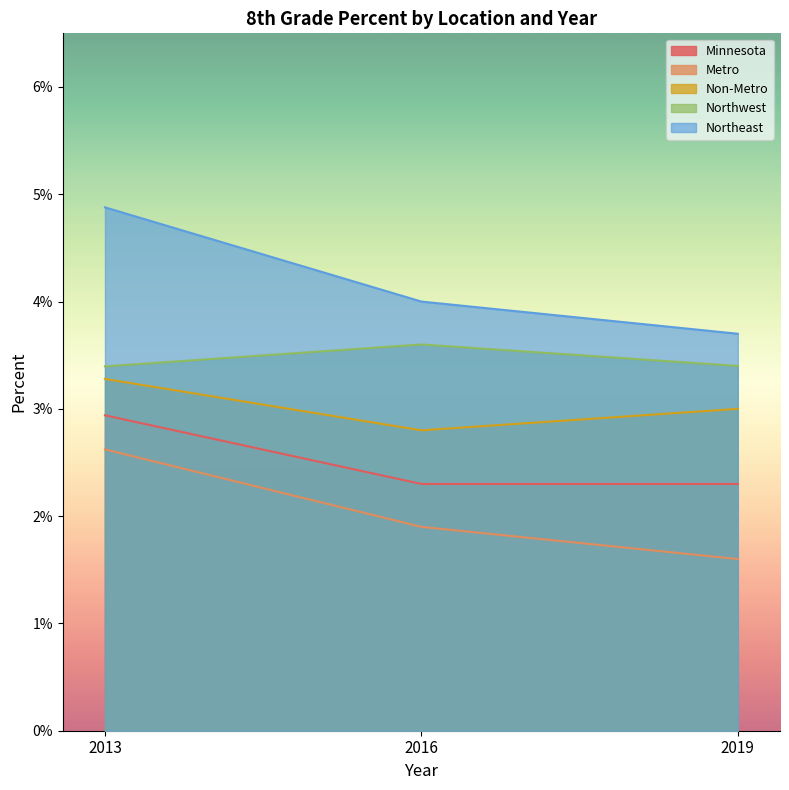

At 2013, list the series in order from largest to smallest.

Northeast, Northwest, Non-Metro, Minnesota, Metro